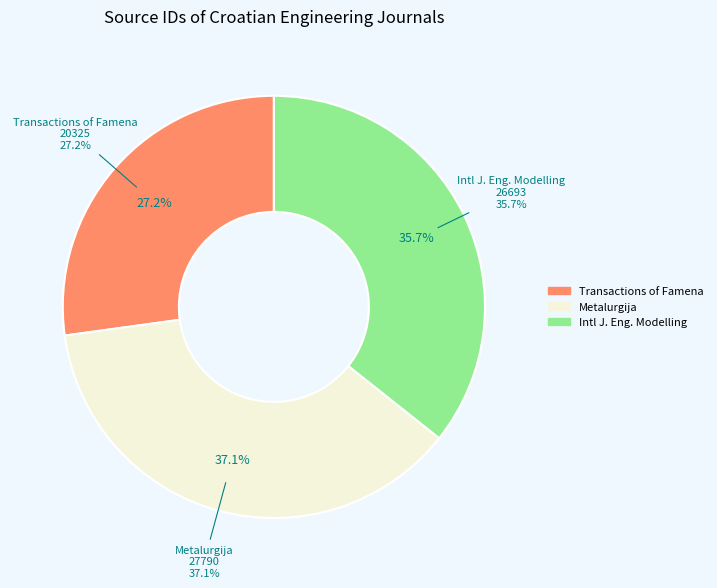

Which slice is the smallest?

Transactions of Famena